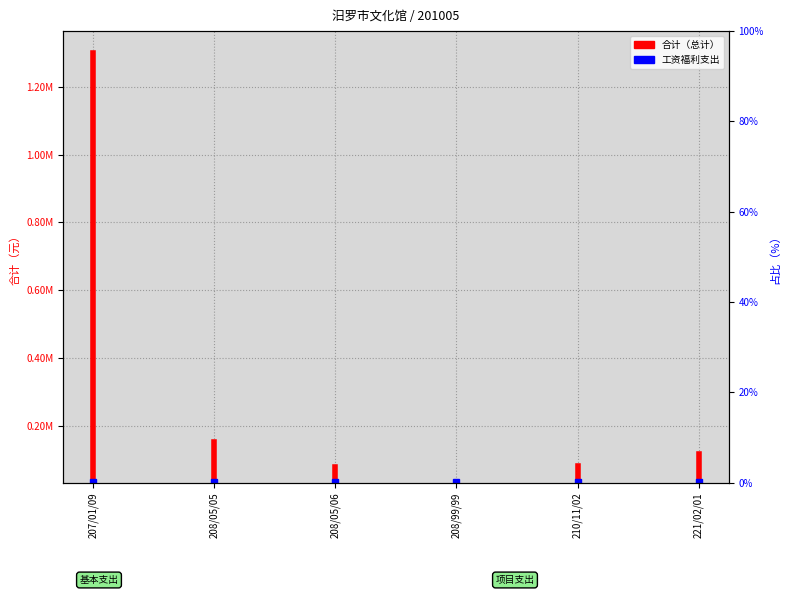

What is the maximum value shown in the chart?

1300097.8